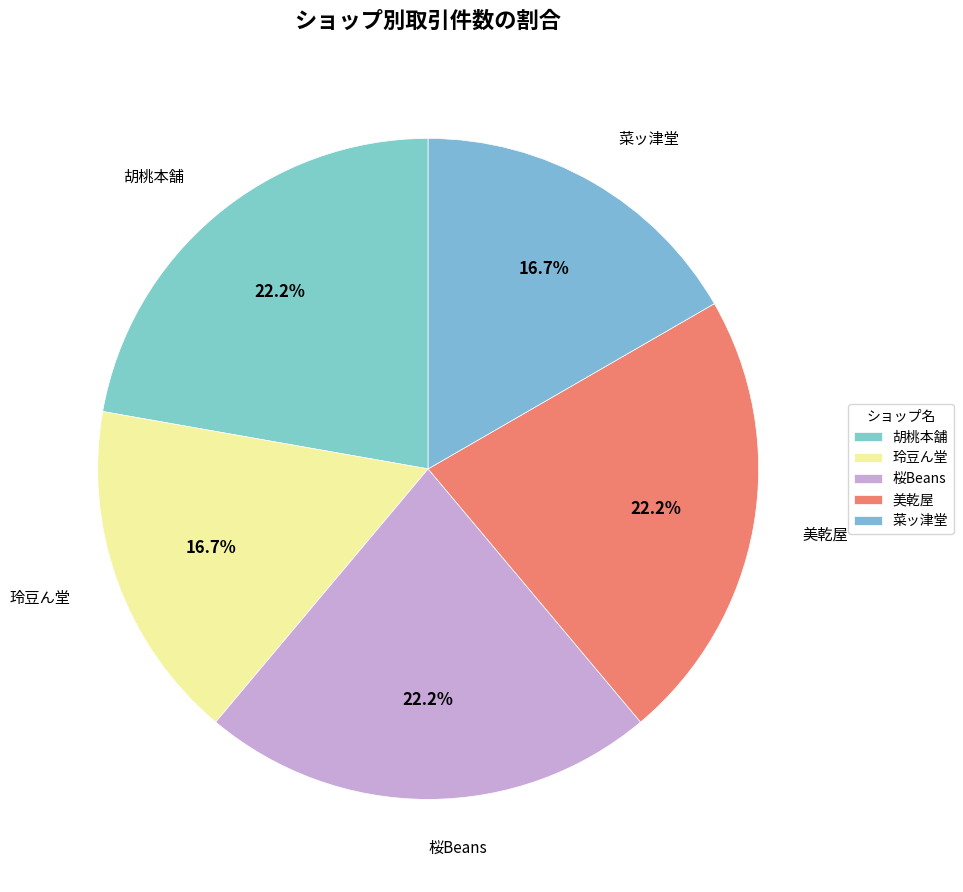

Count the number of slices in the pie.

5